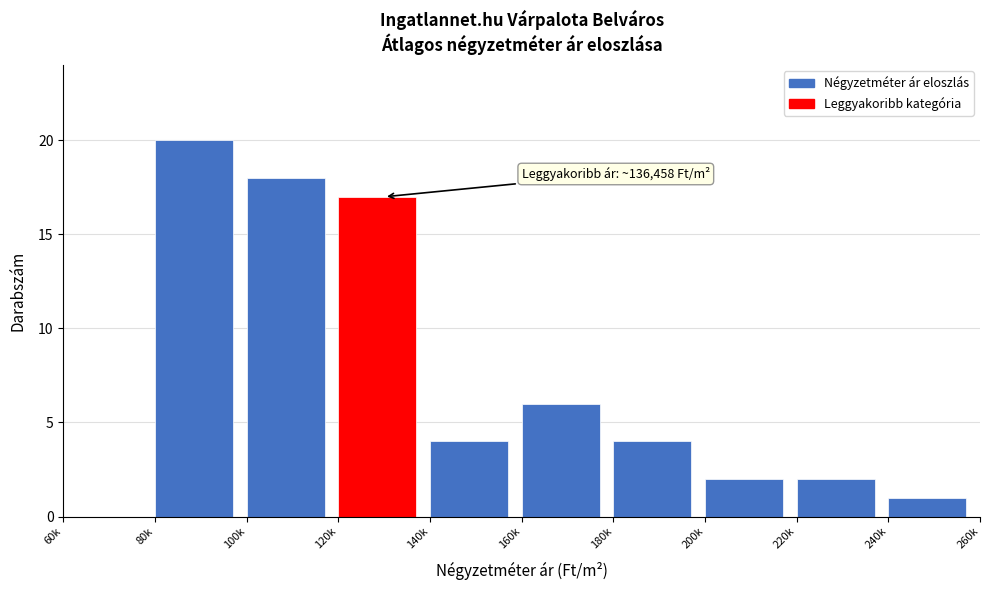

Reading left to right, transcribe all the data shown in this chart.

60k=0	80k=20	100k=18	120k=17	140k=4	160k=6	180k=4	200k=2	220k=2	240k=1